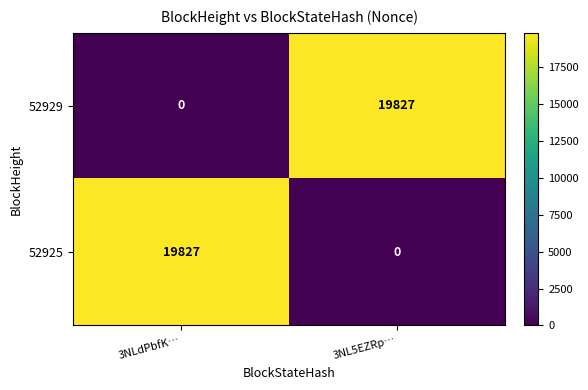

How many distinct data groups are displayed?

2